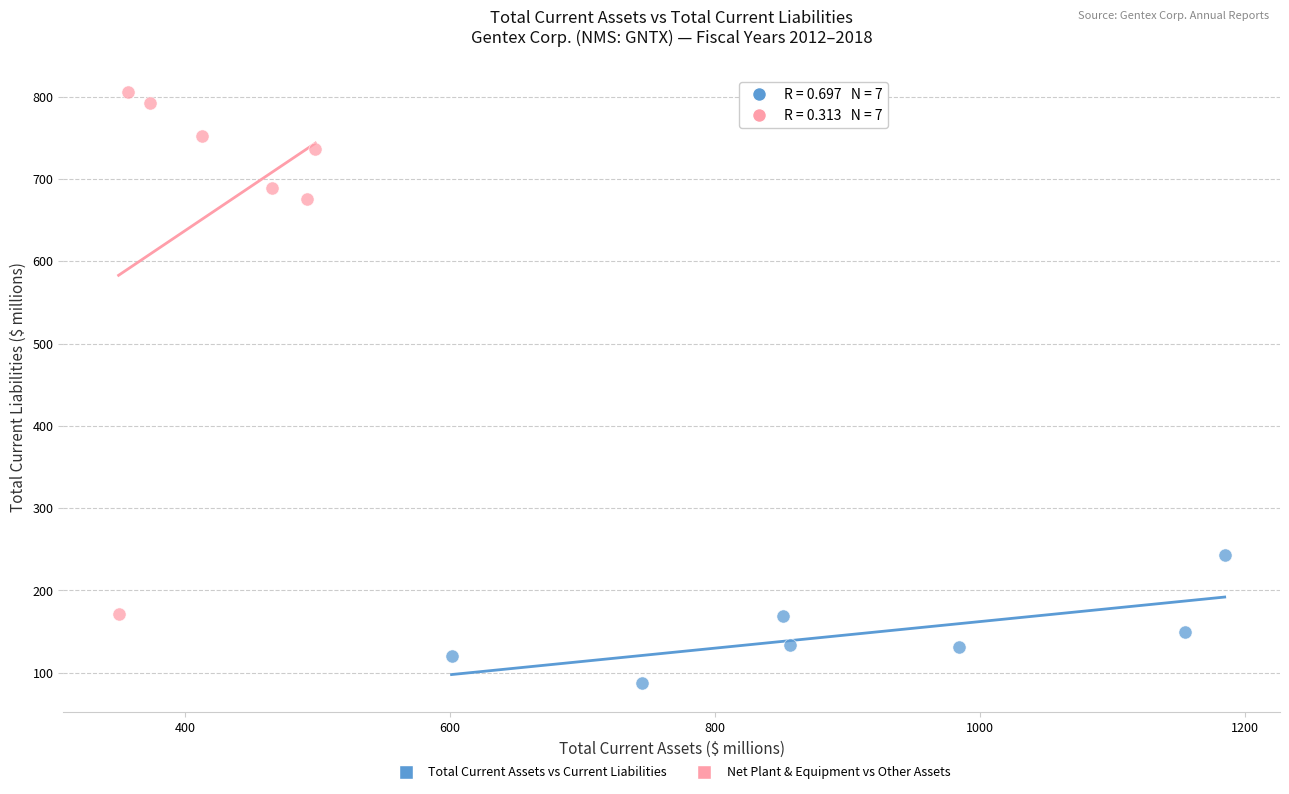

Which series has the largest Y range (max minus min)?

Net Plant & Equipment vs Other Assets